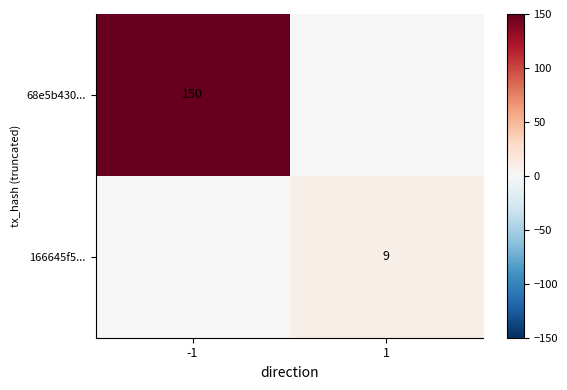

Is the value of 166645f5... at 1 greater than the value of 68e5b430... at -1?

No